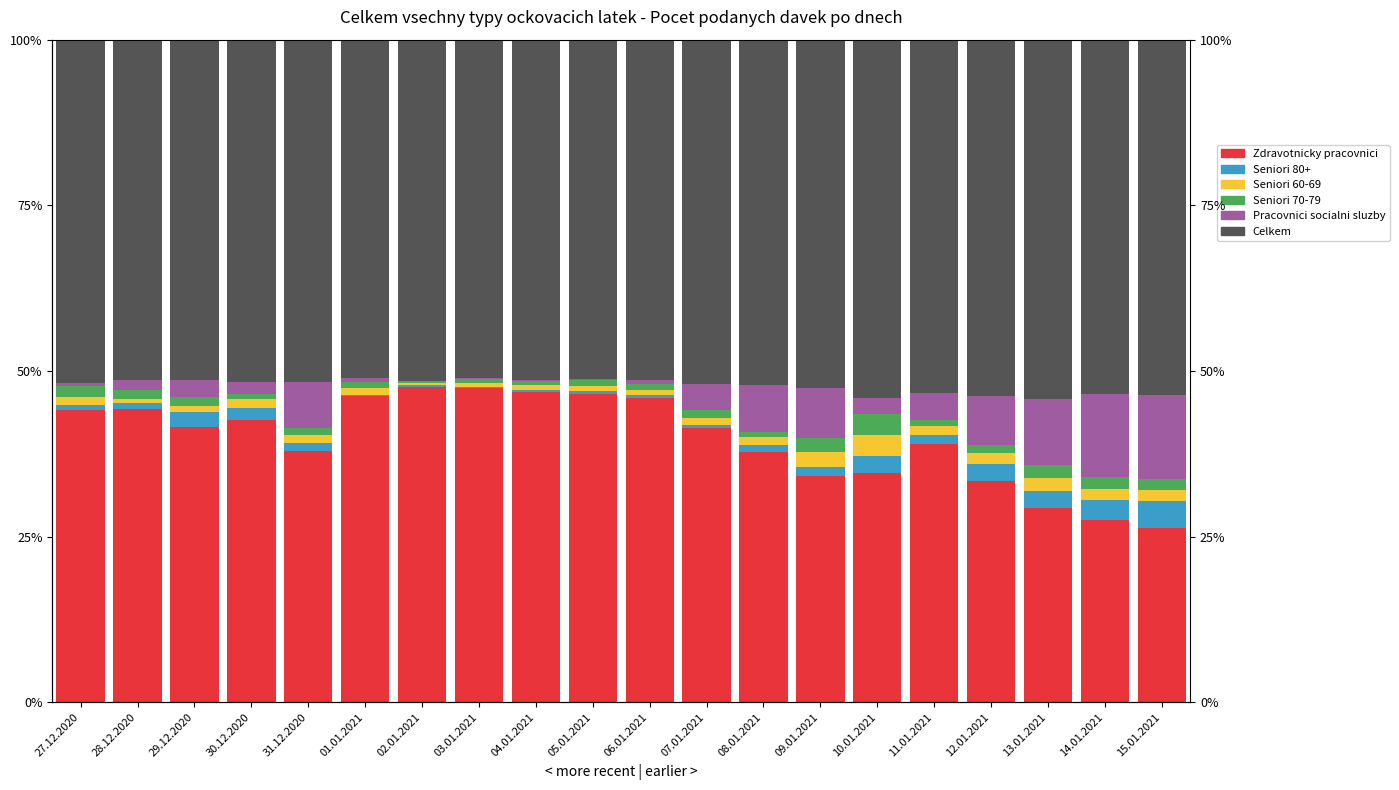

Where is Seniori 60-69 nearest to the value 1?

01.01.2021